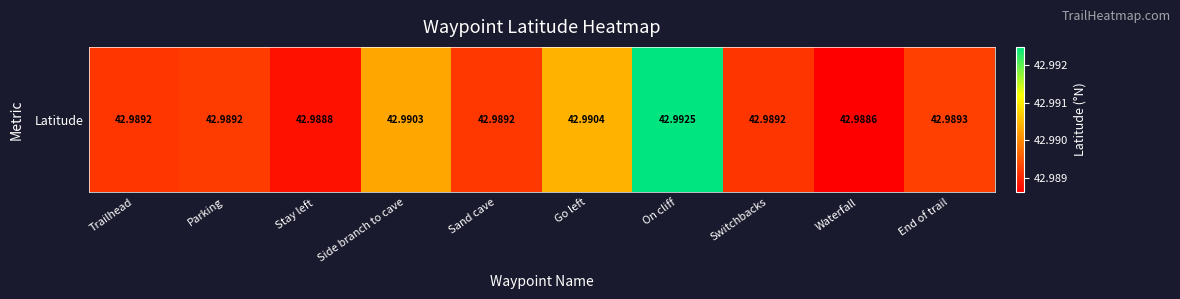

Reading left to right, extract all data points from this chart.

43.0	43.0	43.0	43.0	43.0	43.0	43.0	43.0	43.0	43.0